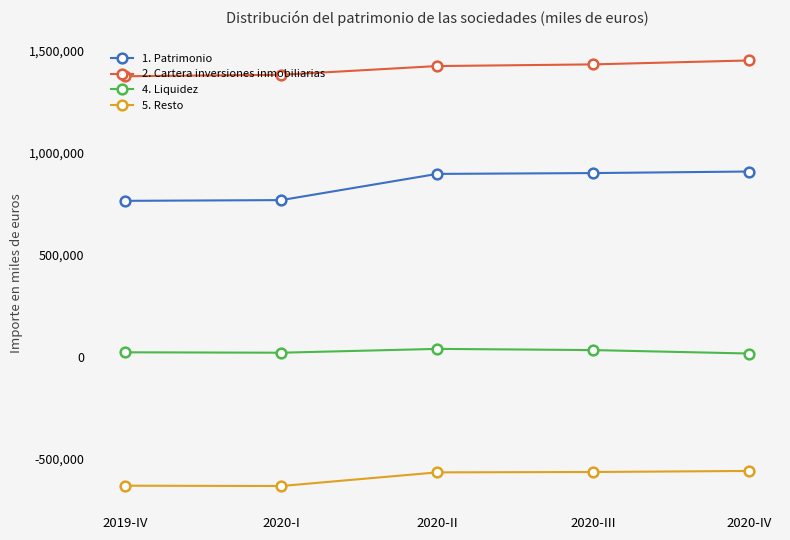

True or false: 1. Patrimonio and 2. Cartera inversiones inmobiliarias intersect in this chart.

False